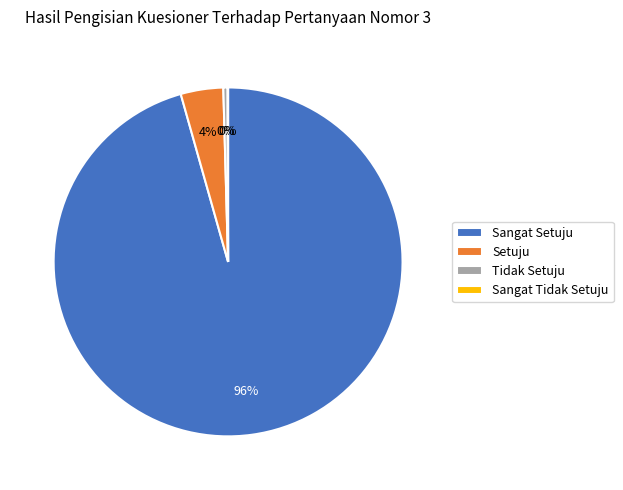

Between Setuju and Sangat Setuju, which is larger?

Sangat Setuju